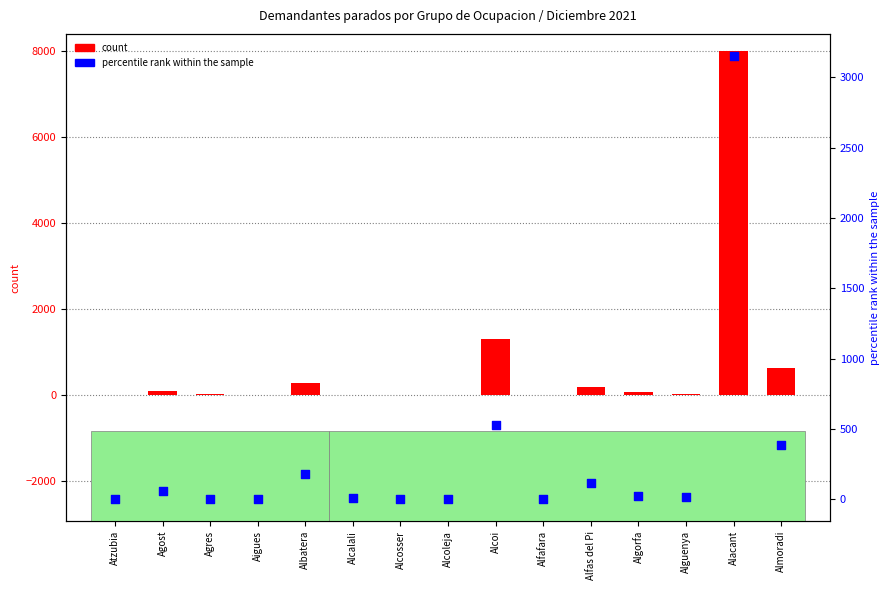

Is the value of percentile rank within the sample at Atzubia greater than the value of count at Alcosser?

Yes